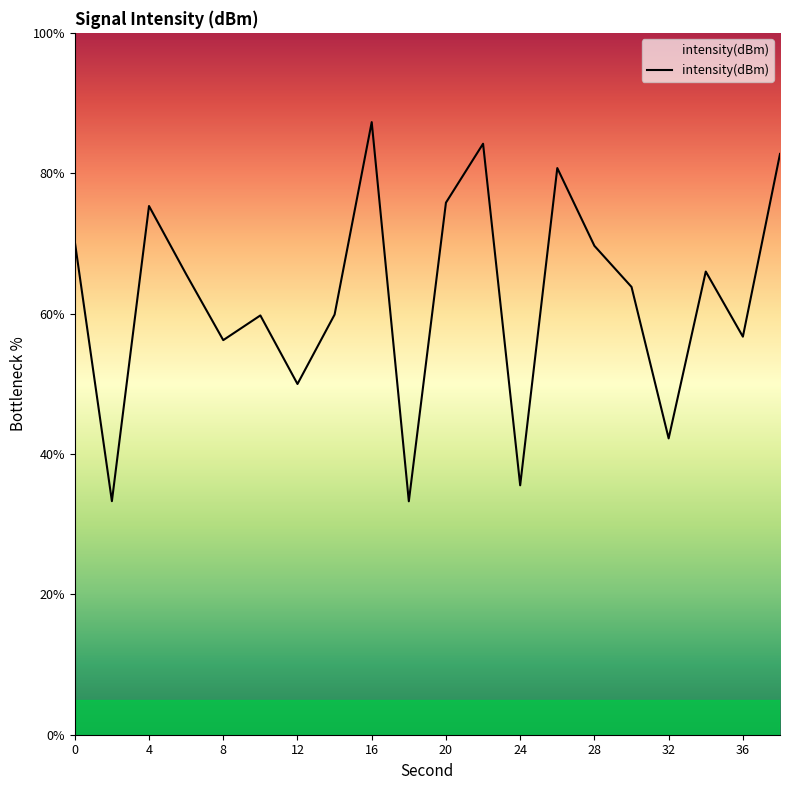

What is the greatest value displayed?

87.3